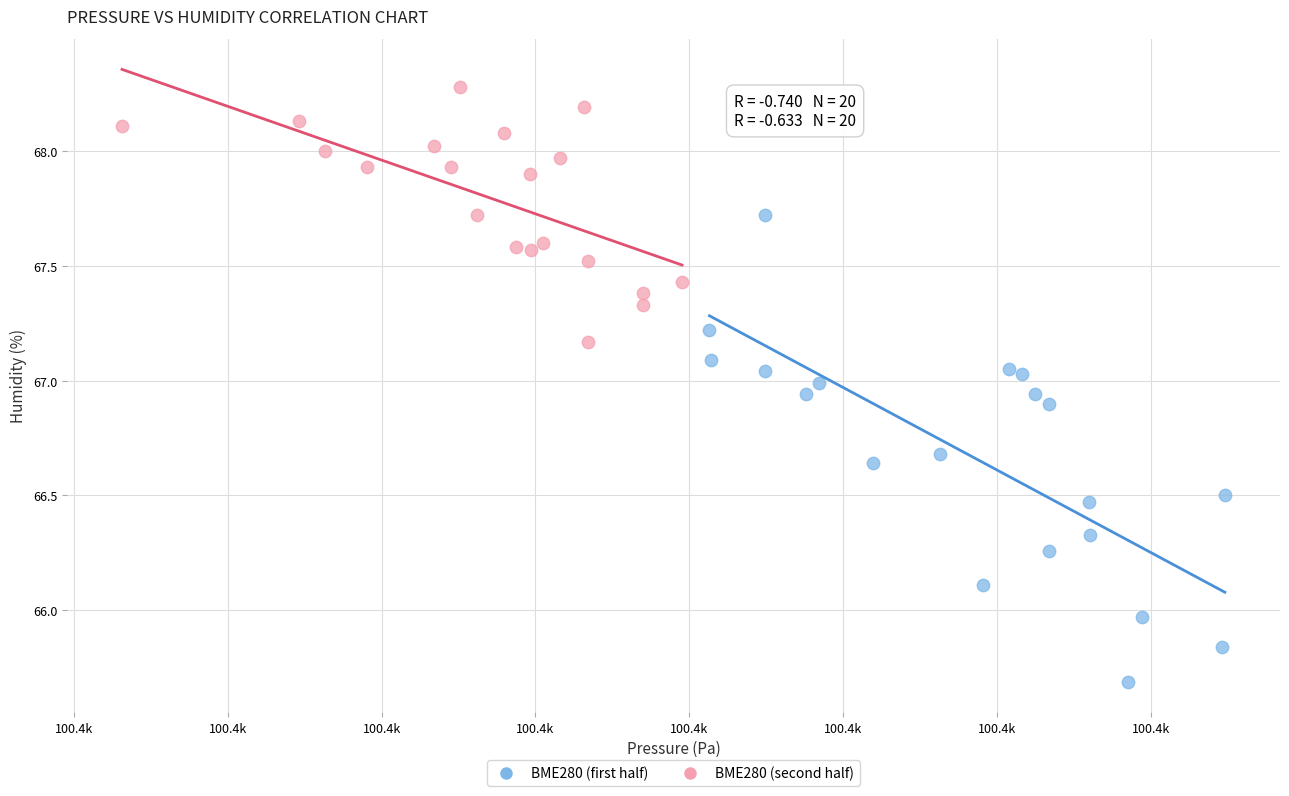

Which series contains the highest Y value?

BME280 (second half)